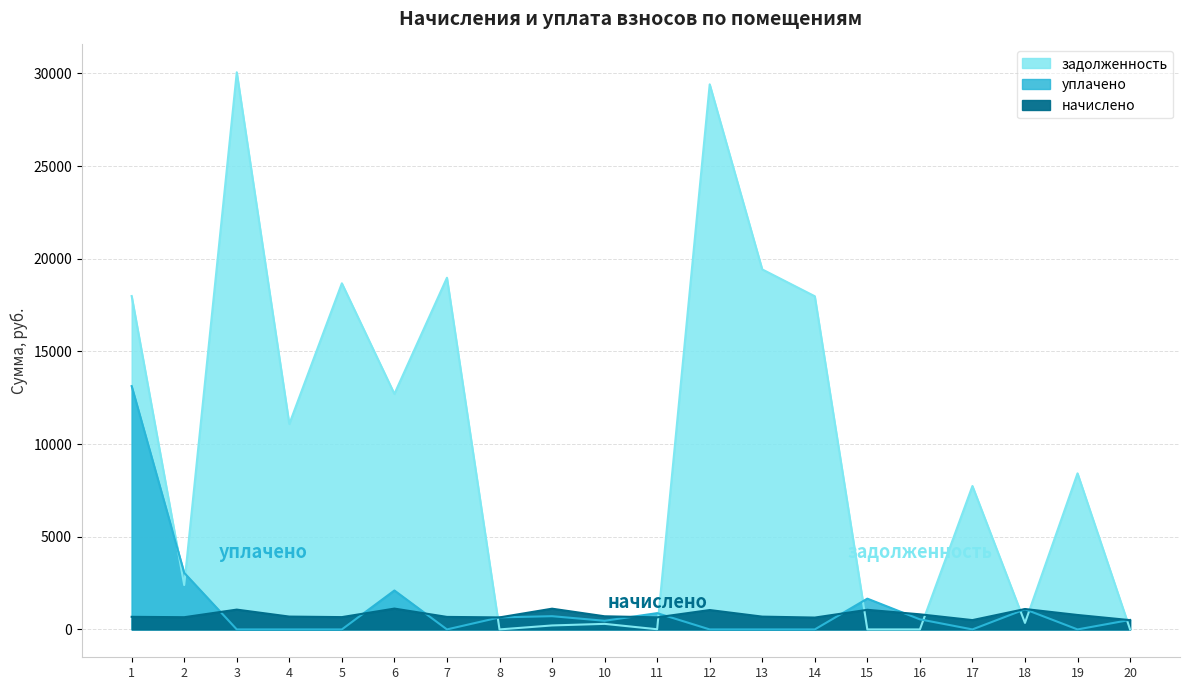

True or false: начислено and уплачено cross at least once.

True